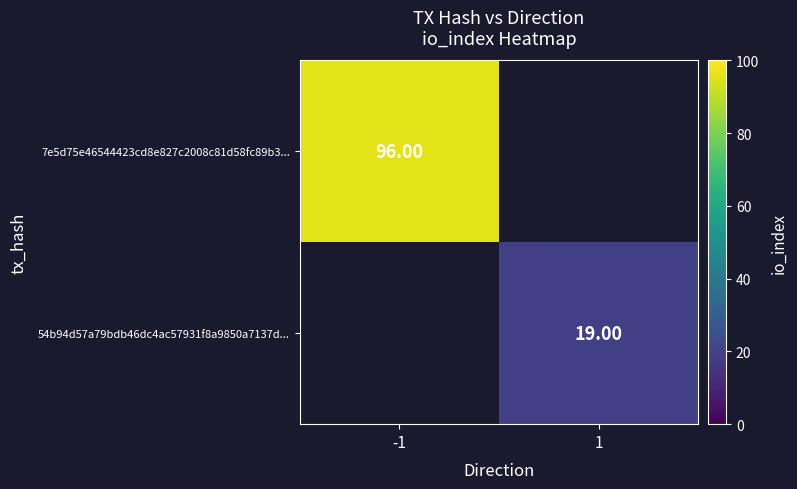

The value of 7e5d75e46544423cd8e827c2008c81d58fc89b3... at -1 is 96.0. True or false?

True